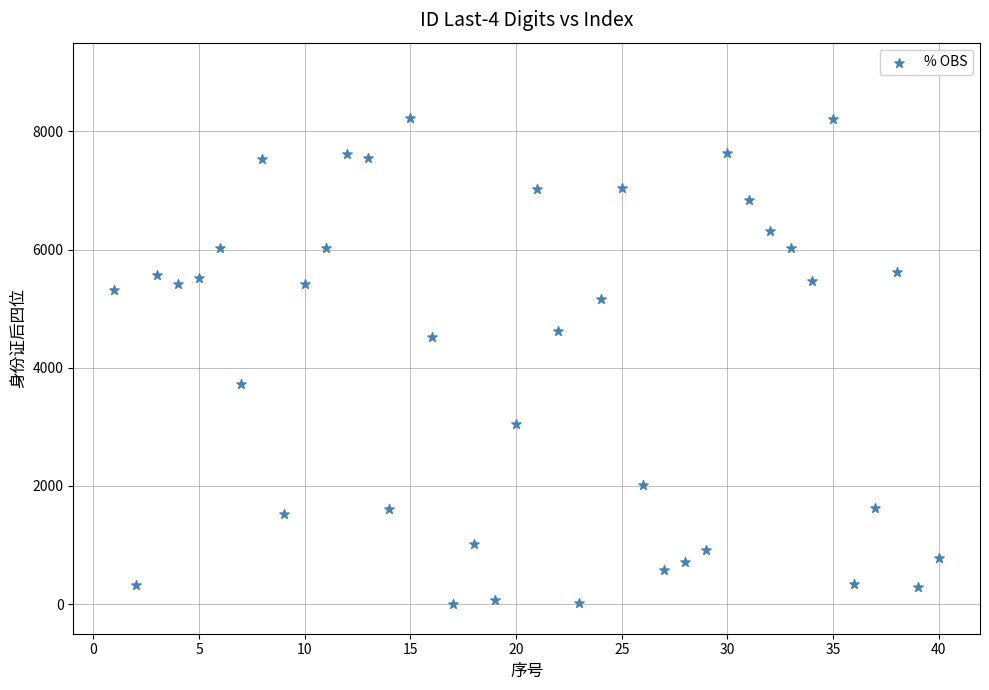

What is the range of Y values (max minus min)?

8216